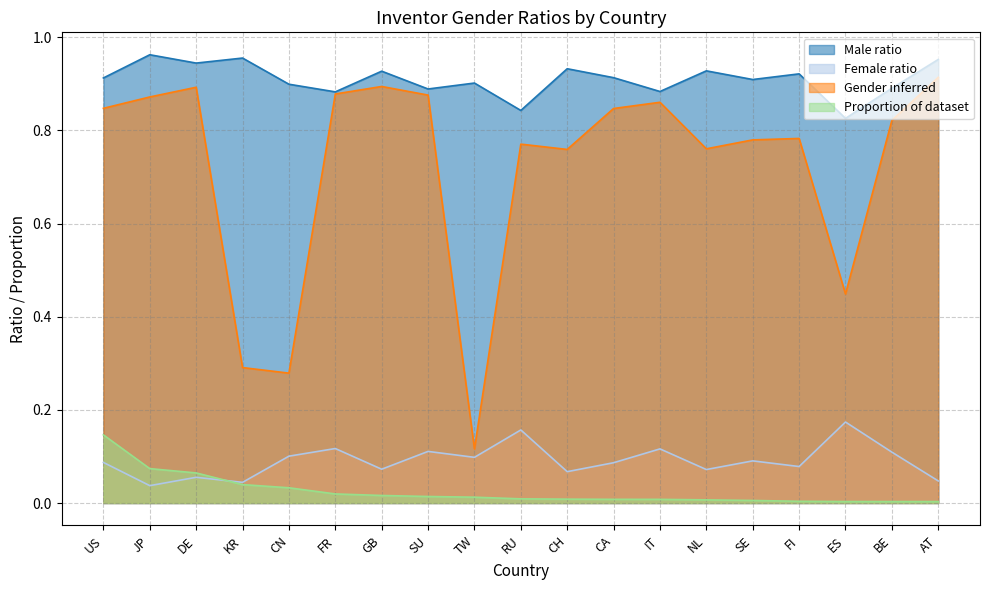

Does the chart display data point markers on the line(s)?

No